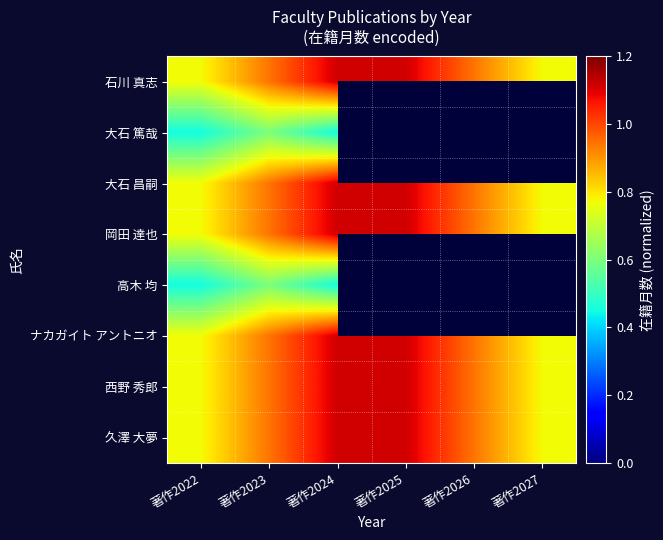

Is the value of 石川 真志 at 著作2024 greater than the value of 岡田 達也 at 著作2024?

No